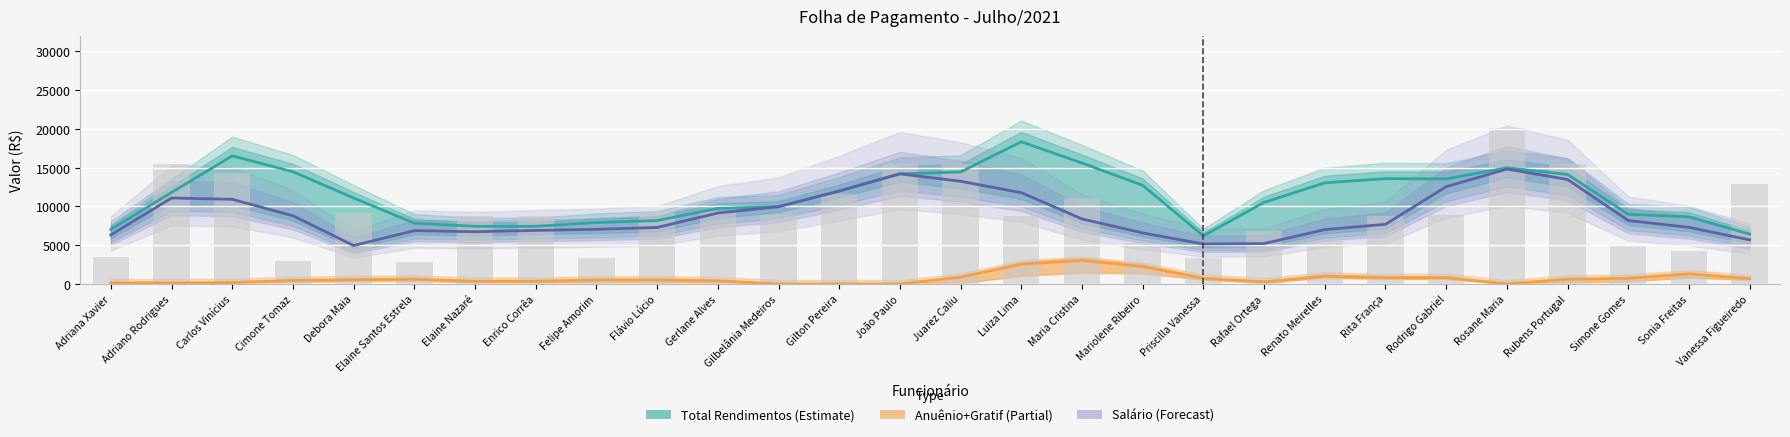

What is the maximum value for Salário (barras)?

20073.5